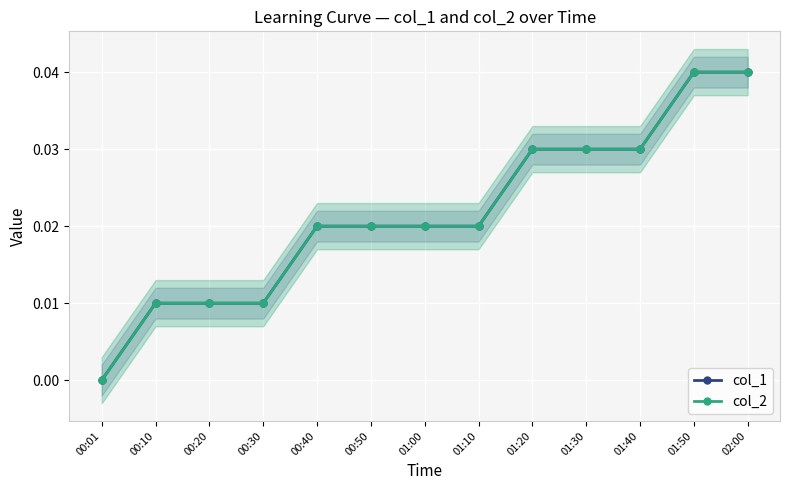

True or false: col_2 and col_1 cross at least once.

False